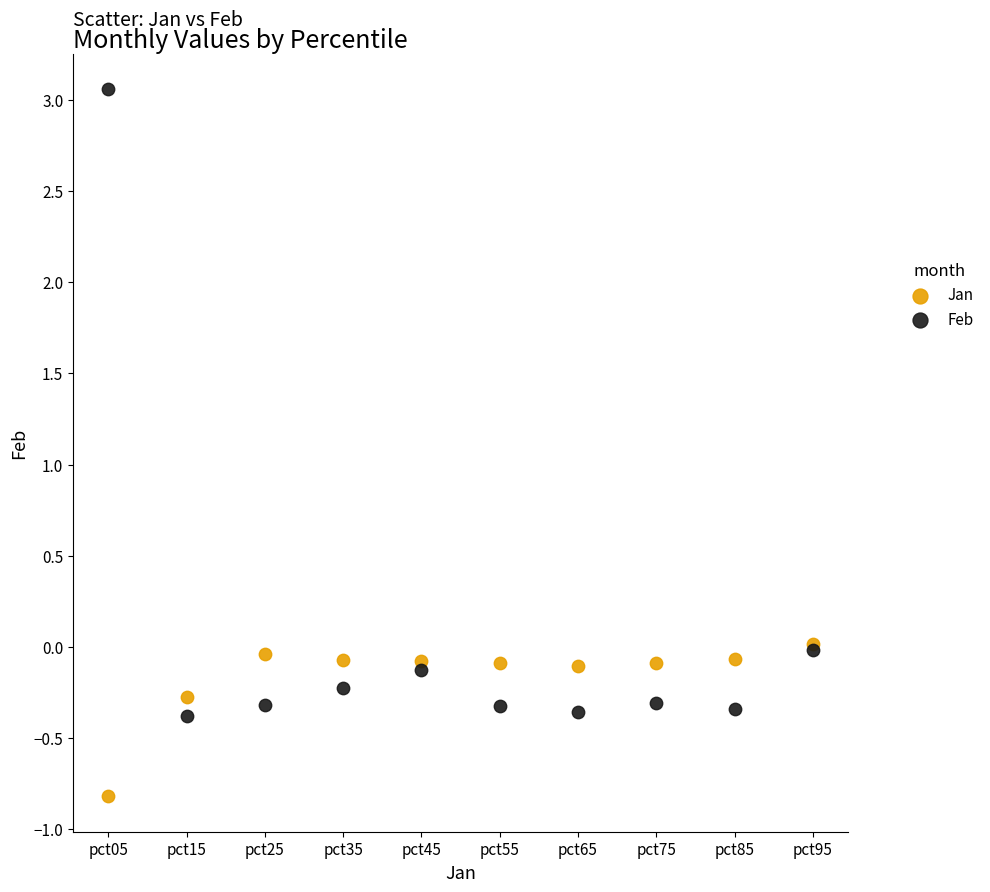

Which series reaches the minimum Y coordinate?

Jan